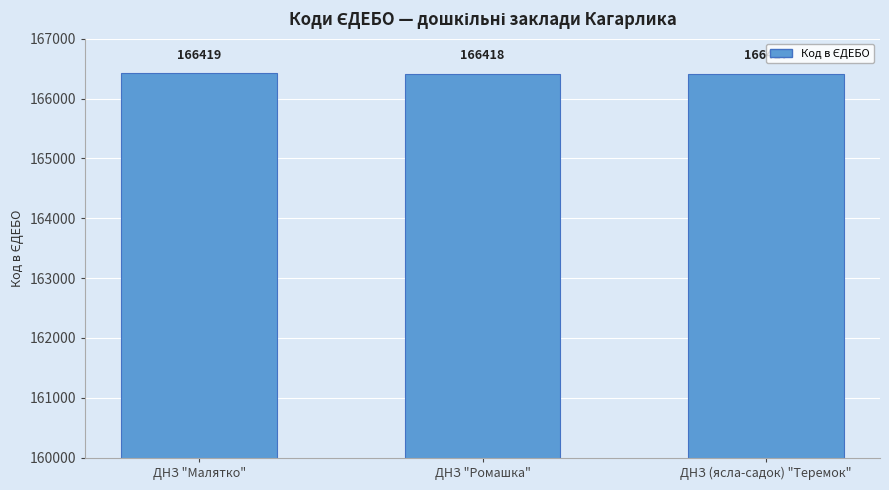

What is the change in value from ДНЗ "Малятко" to ДНЗ "Ромашка"?

-1